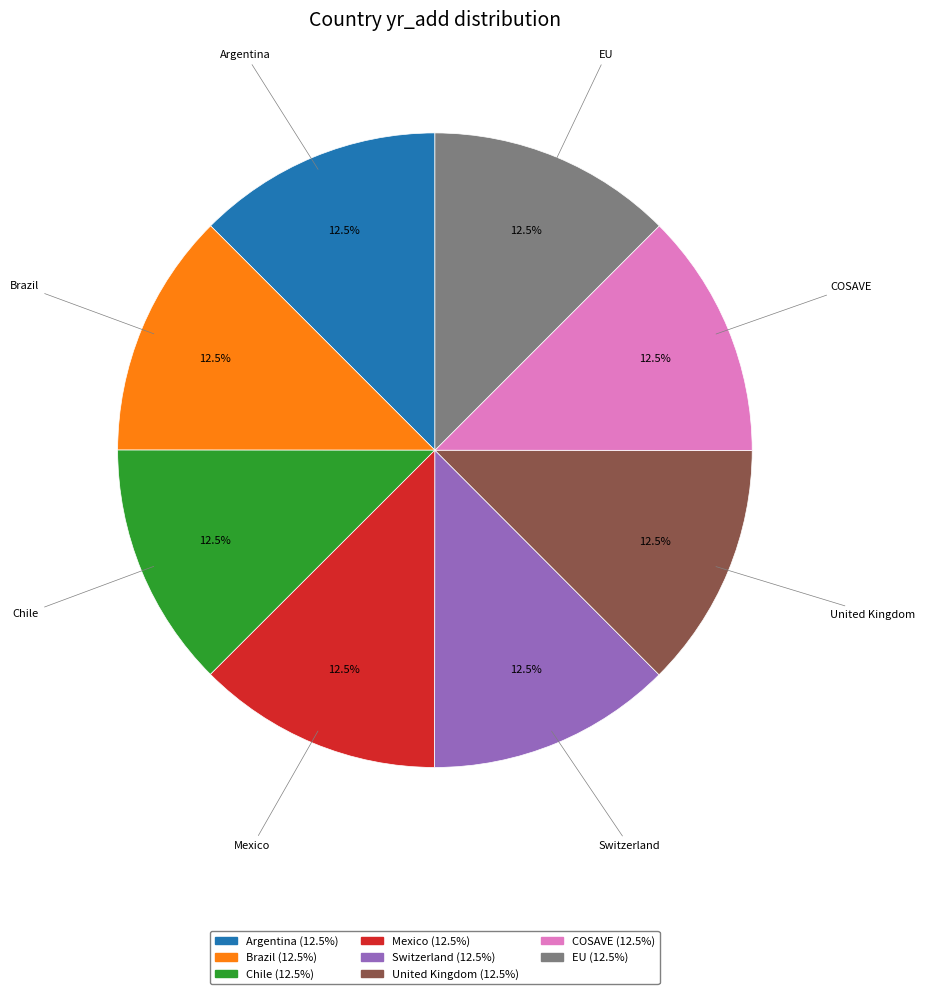

Is there a majority slice in this chart?

No